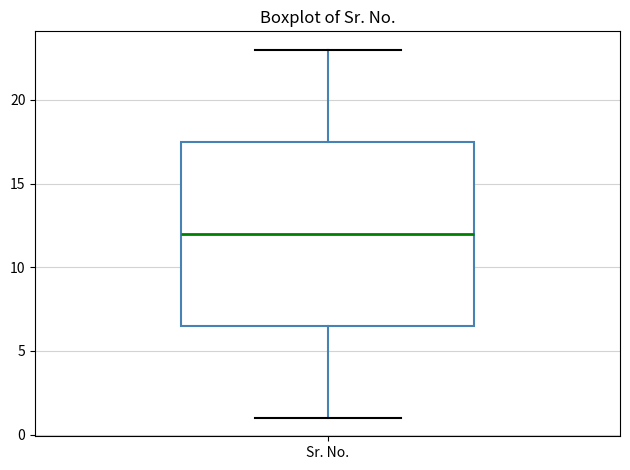

Where does the lower whisker of the box for Sr. No. end on the y-axis? The values are not printed on the chart, so give them approximately, as read against the axis.

1.0